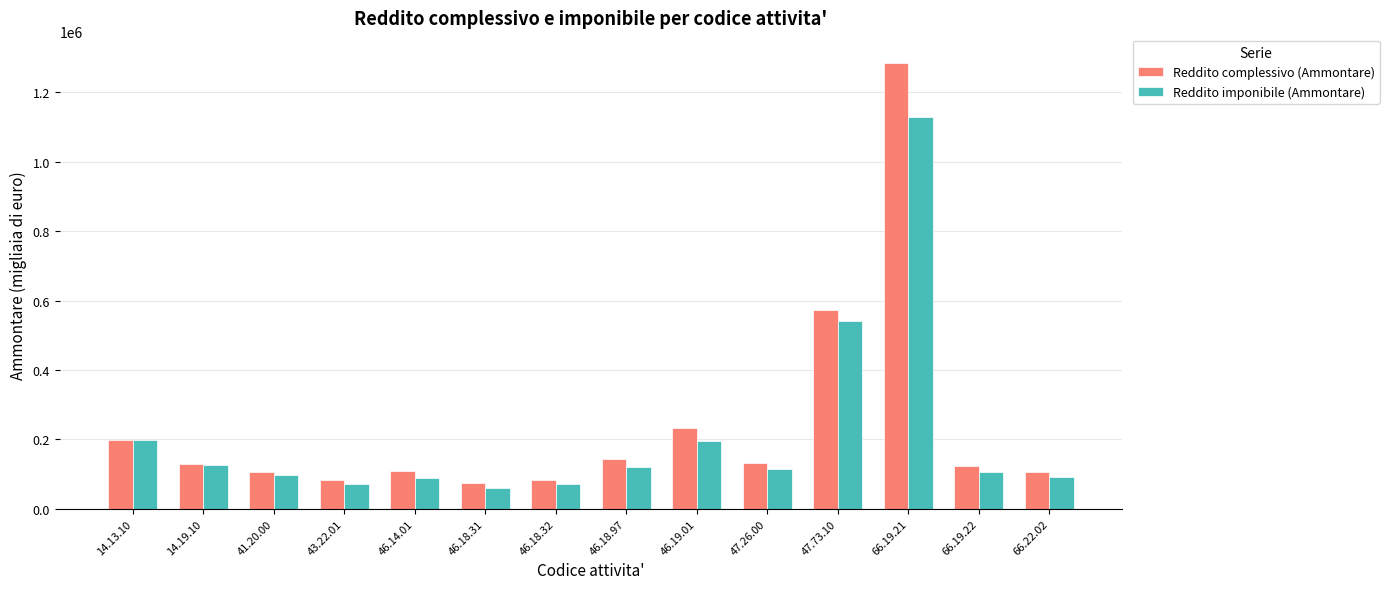

Which series has the largest range (max minus min)?

Reddito complessivo (Ammontare)